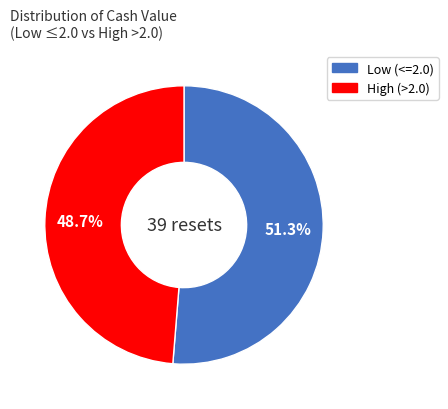

Does any single category account for the majority?

Yes